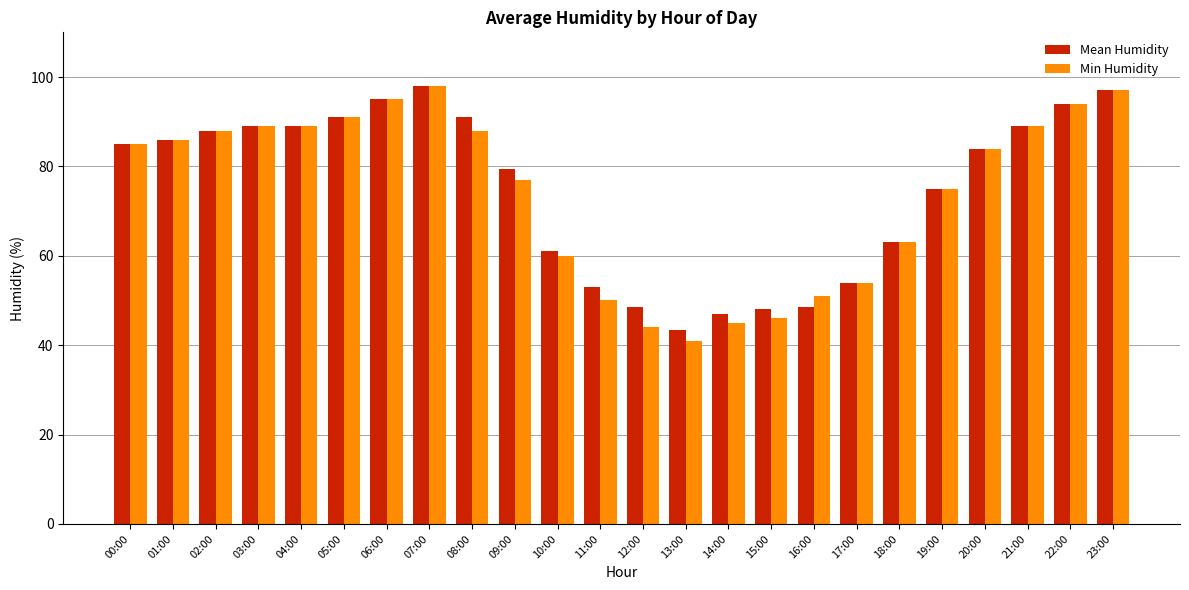

The value of Min Humidity at 22:00 is 94.0. True or false?

True